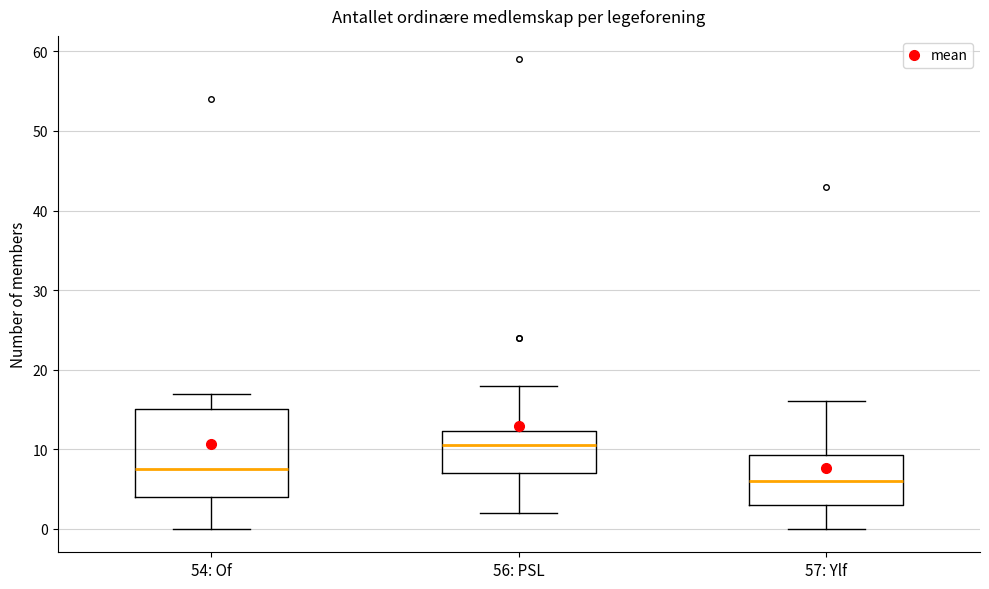

Reading left to right, read every box against the y-axis: the position of its median line, the range the box covers, and the ends of its whiskers. The values are not printed on the chart, so give them approximately, as read against the axis.

54: Of: median 8, box 4 to 15, whiskers 0 to 17
56: PSL: median 11, box 7 to 12, whiskers 2 to 18
57: Ylf: median 6, box 3 to 9, whiskers 0 to 16